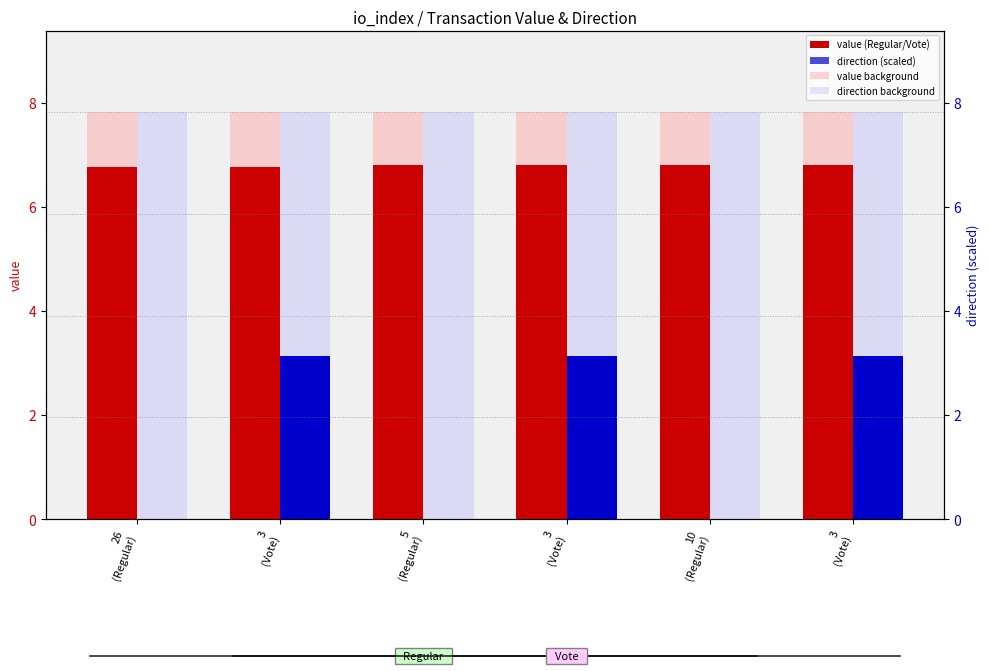

What is the label of the 3rd bar from the left?

5
(Regular)